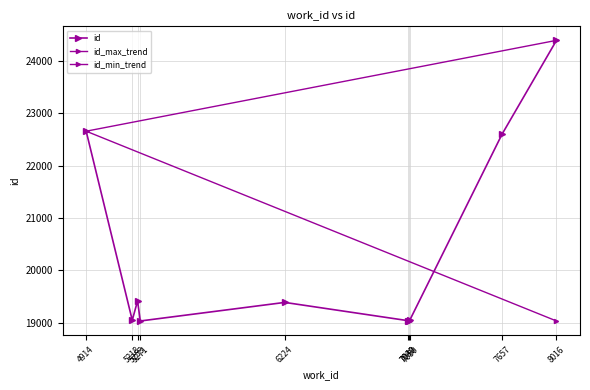

What is the smallest value displayed?

19031